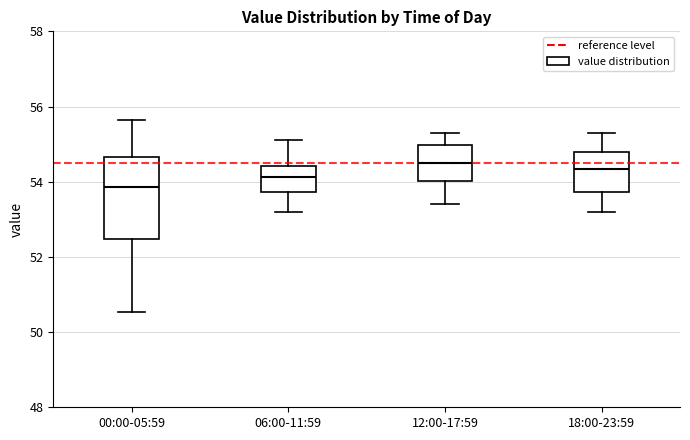

Reading left to right, transcribe this box plot: for each box, give where its median line is, the range the box spans, and where its two whiskers end, as read against the y-axis. The values are not printed on the chart, so give them approximately, as read against the axis.

00:00-05:59: median 53.8, box 52.4 to 54.6, whiskers 50.6 to 55.6
06:00-11:59: median 54.2, box 53.8 to 54.4, whiskers 53.2 to 55.2
12:00-17:59: median 54.6, box 54.0 to 55.0, whiskers 53.4 to 55.4
18:00-23:59: median 54.4, box 53.8 to 54.8, whiskers 53.2 to 55.4